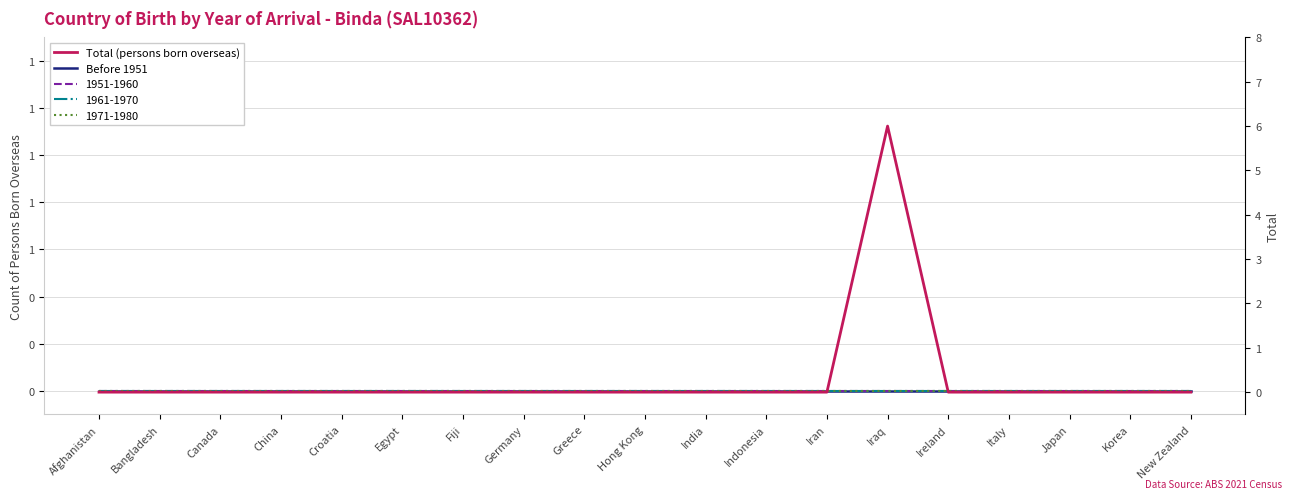

True or false: Total (persons born overseas) and Before 1951 intersect in this chart.

False